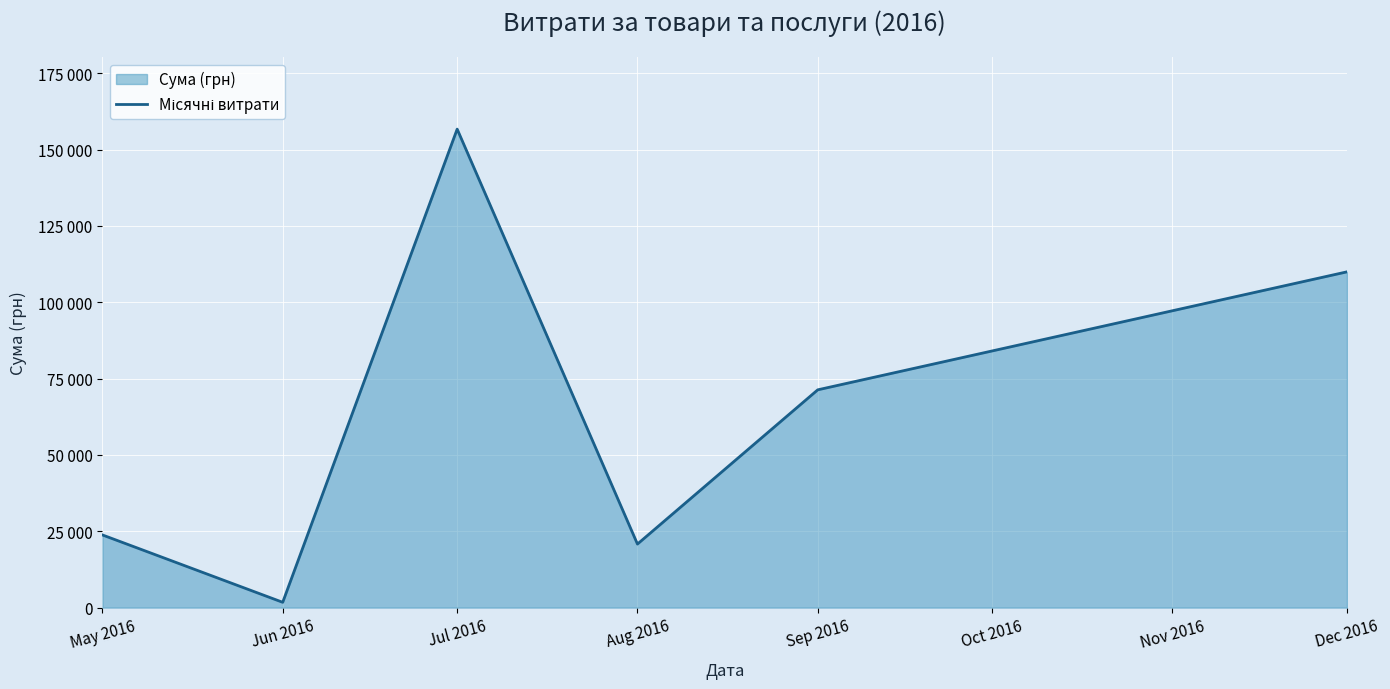

What position from the right is Jul 2016?

4